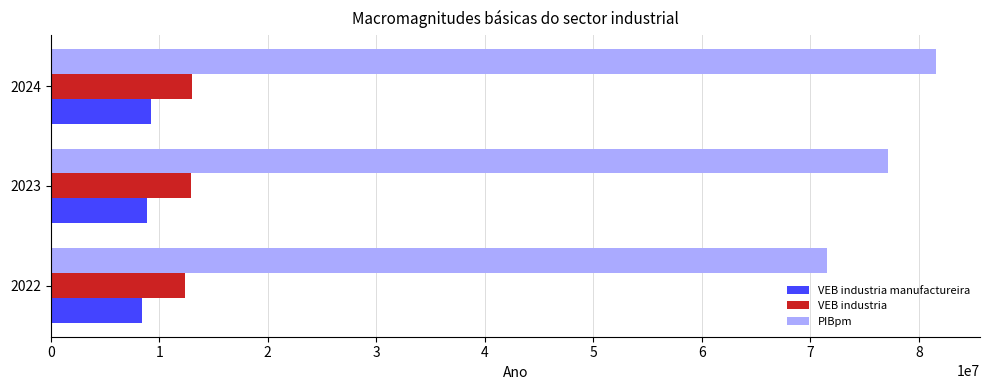

What is the difference between the highest and lowest values at 2023?

68289417